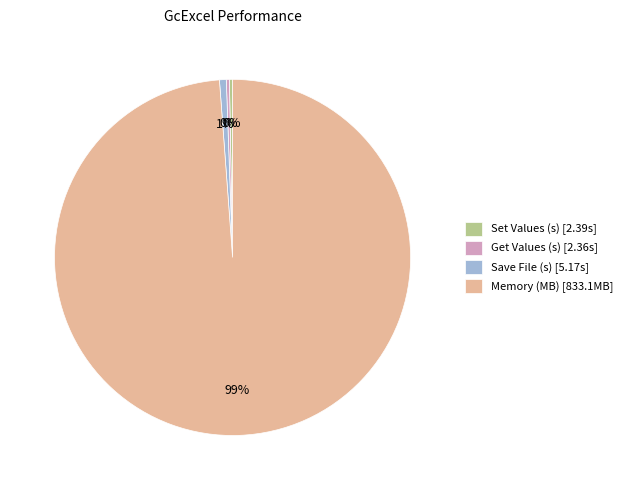

The Get Values (s) slice represents 0% of the pie. True or false?

True